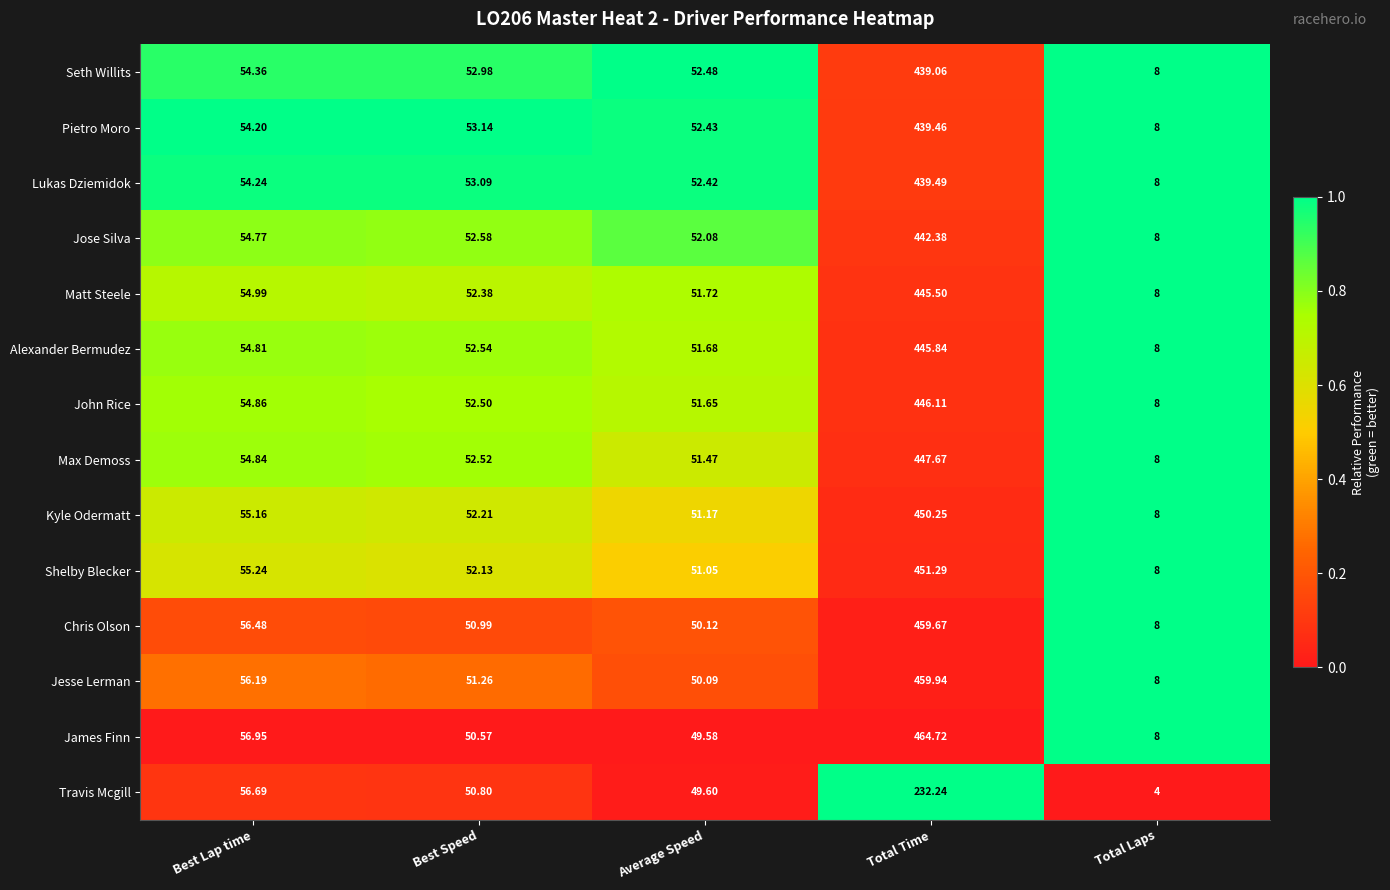

Which series has the largest range (max minus min)?

James Finn